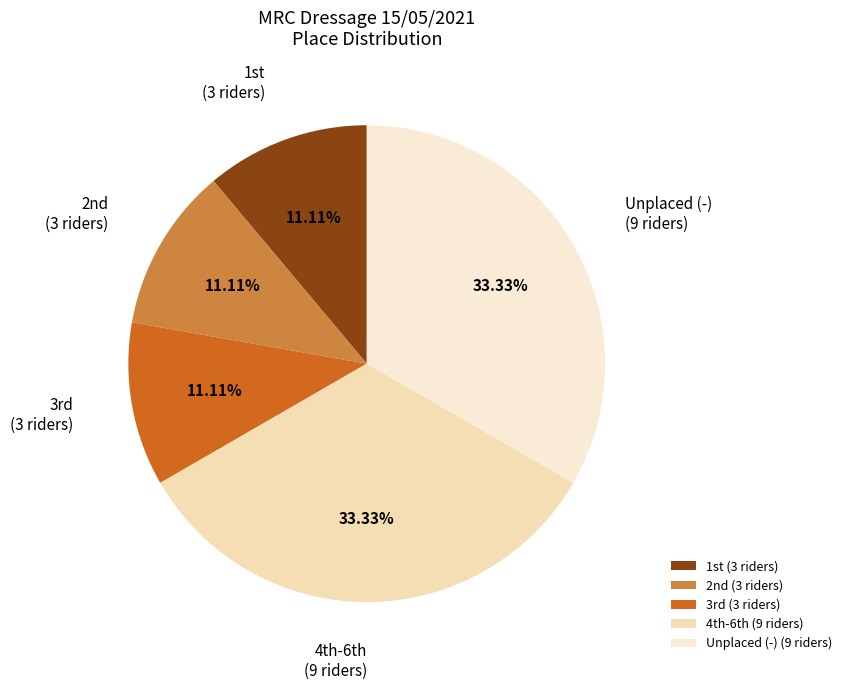

Is there a majority slice in this chart?

No